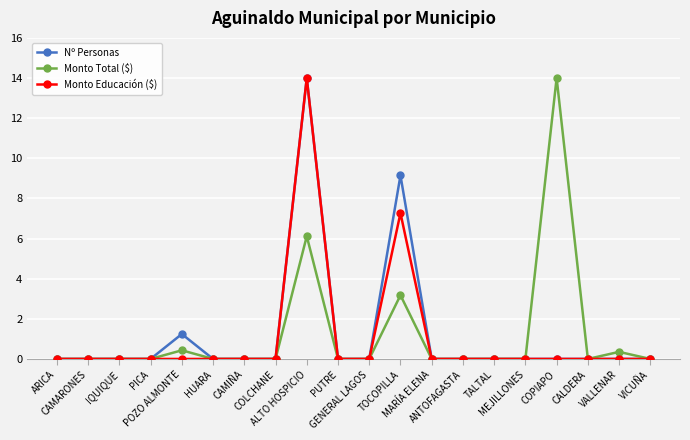

True or false: Monto Total ($) has more than 2 points higher than both neighbors.

True